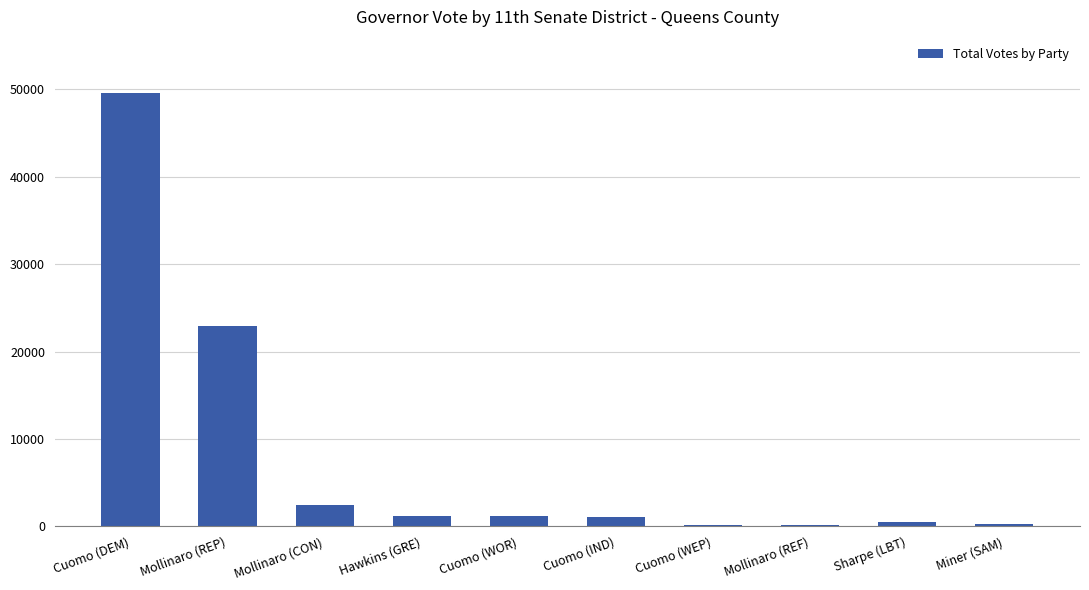

At which label does the data first exceed 1181?

Cuomo (DEM)